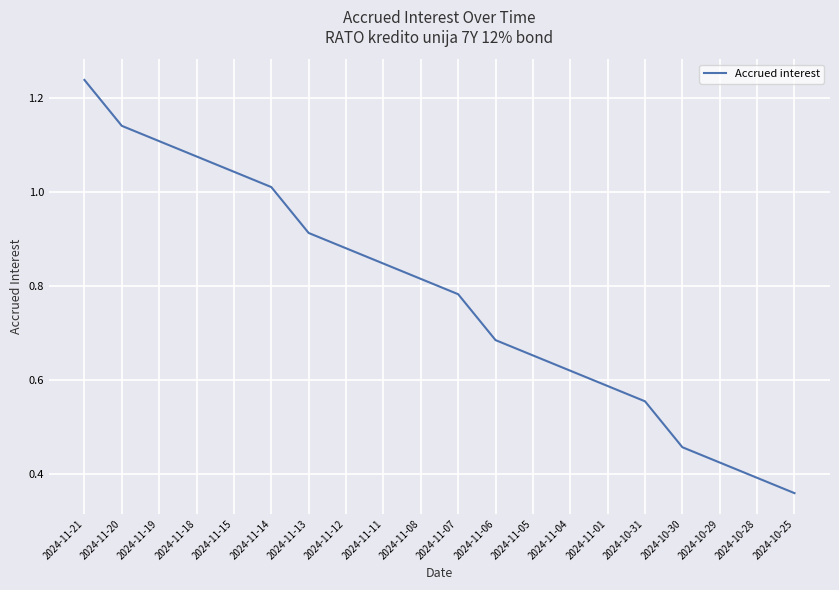

What position from the left is 2024-11-08?

10